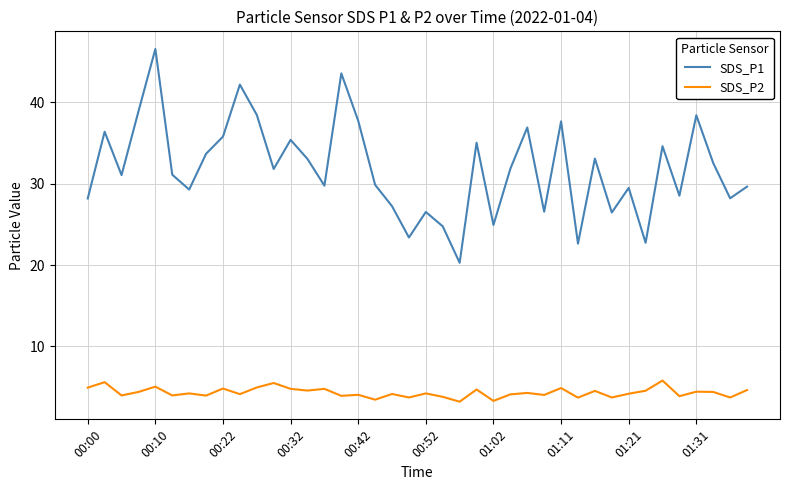

What is the highest value of the SDS_P2 series?

5.8